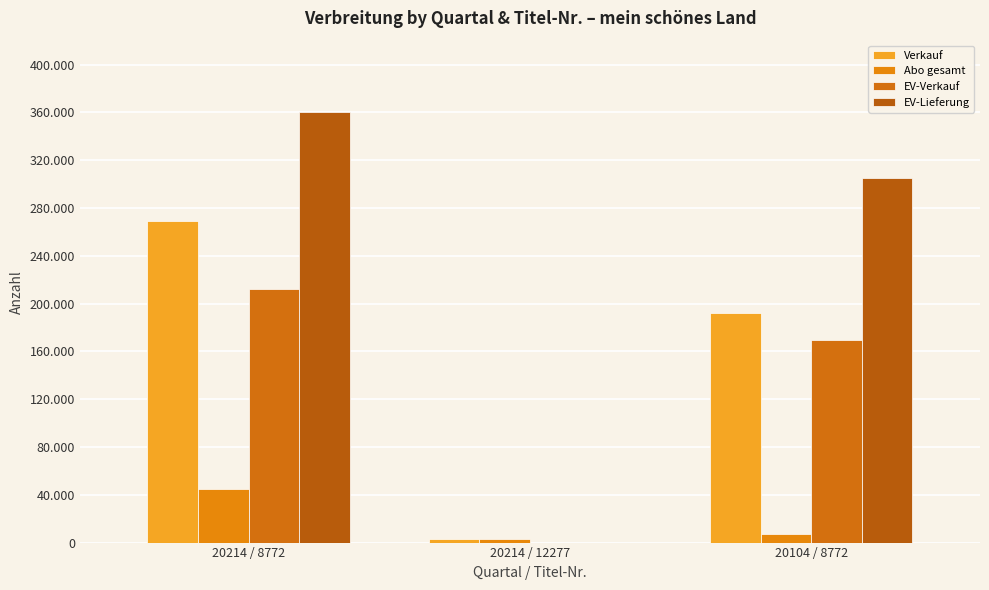

Reading left to right, extract all data points from this chart.

Verkauf: 20214 / 8772=268840	20214 / 12277=2647	20104 / 8772=192417
Abo gesamt: 20214 / 8772=44426	20214 / 12277=2630	20104 / 8772=6925
EV-Verkauf: 20214 / 8772=212498	20214 / 12277=17	20104 / 8772=169909
EV-Lieferung: 20214 / 8772=360375	20214 / 12277=17	20104 / 8772=305011